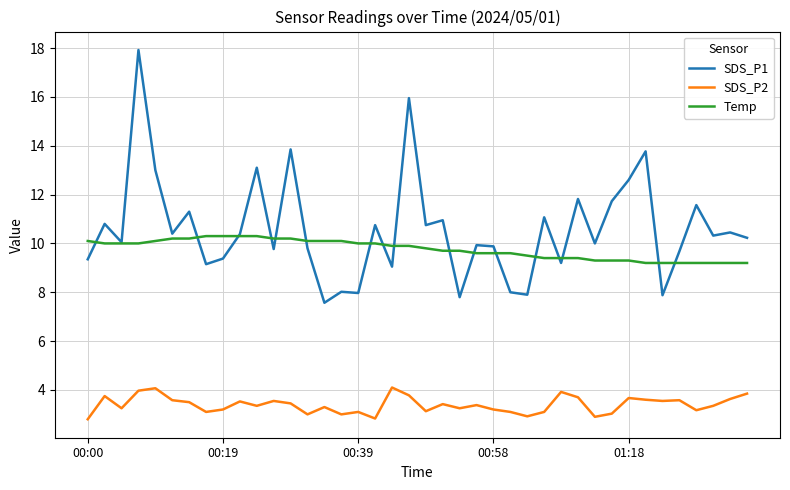

What is the highest value of the Temp series?

10.3